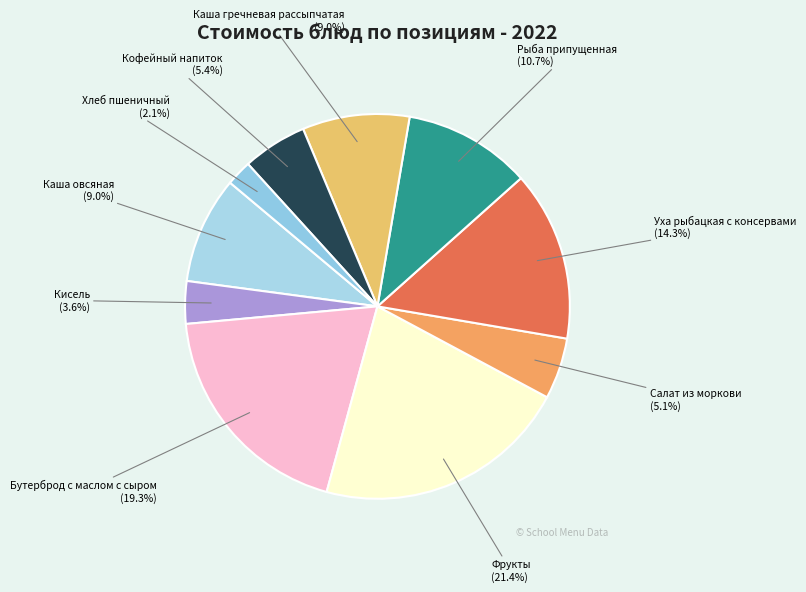

How many slices are in this pie chart?

10